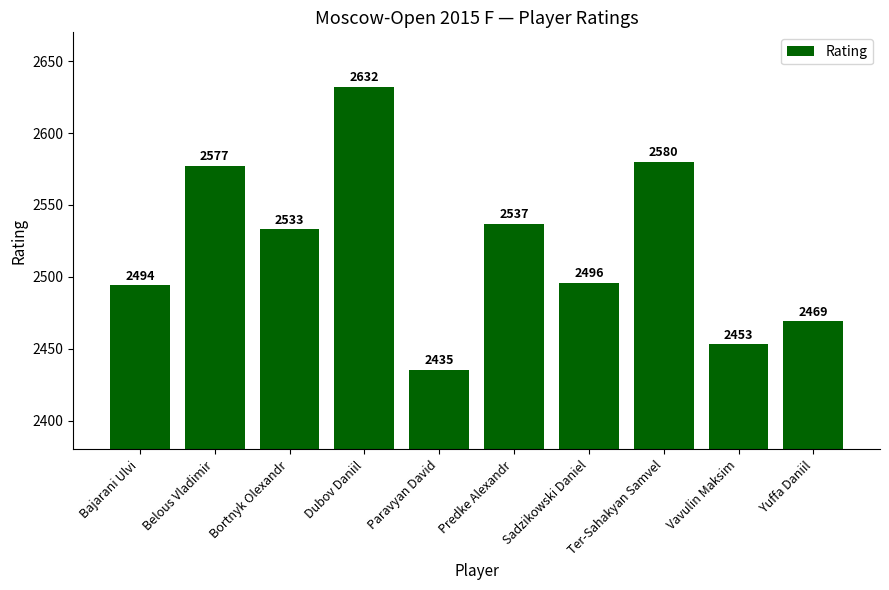

How many bars are there in total?

10